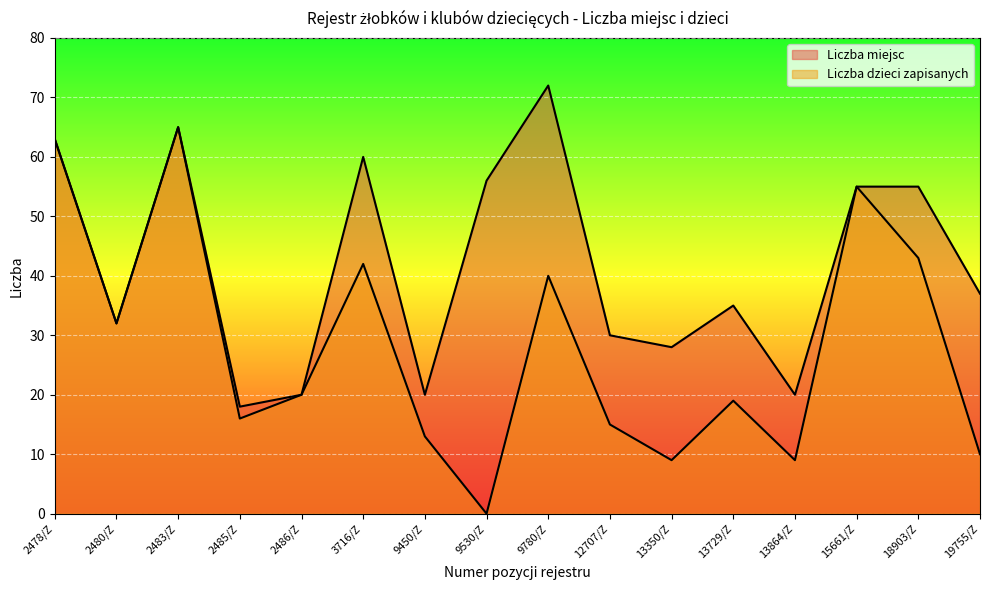

What is the total value across all series at 2486/Z?

40